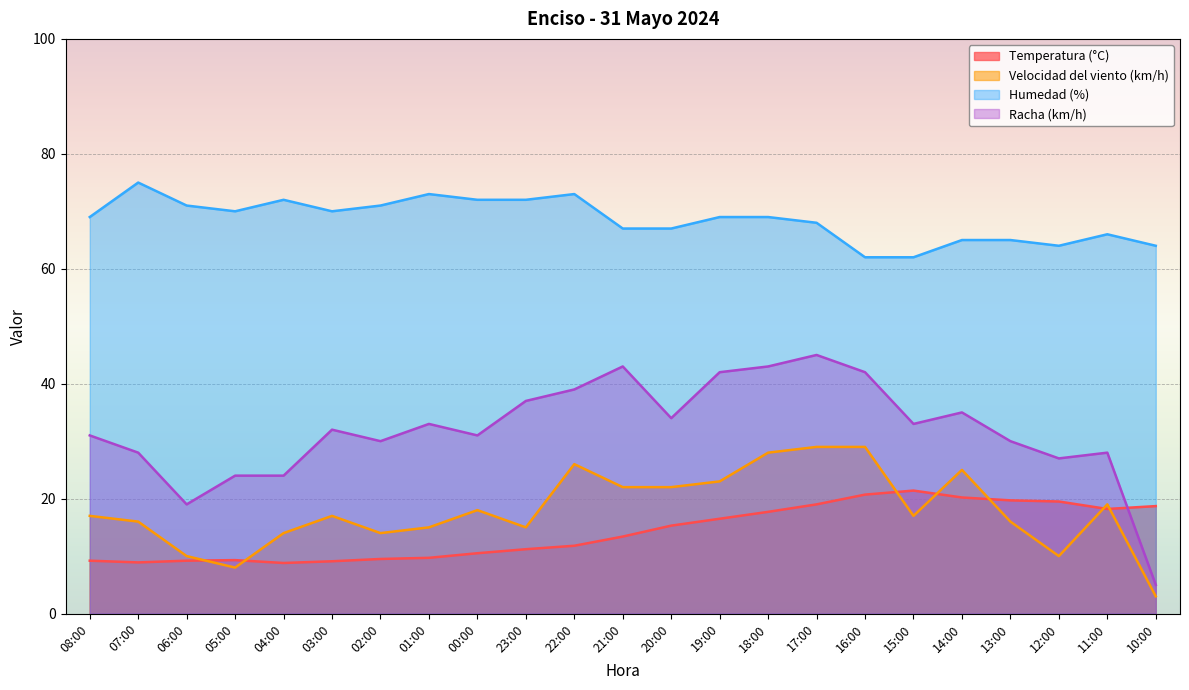

What is the difference between the maximum and minimum values in the Humedad (%) series?

13.0